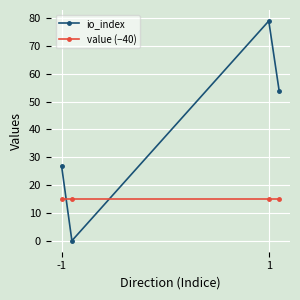

What is the average value of the io_index series?

40.0